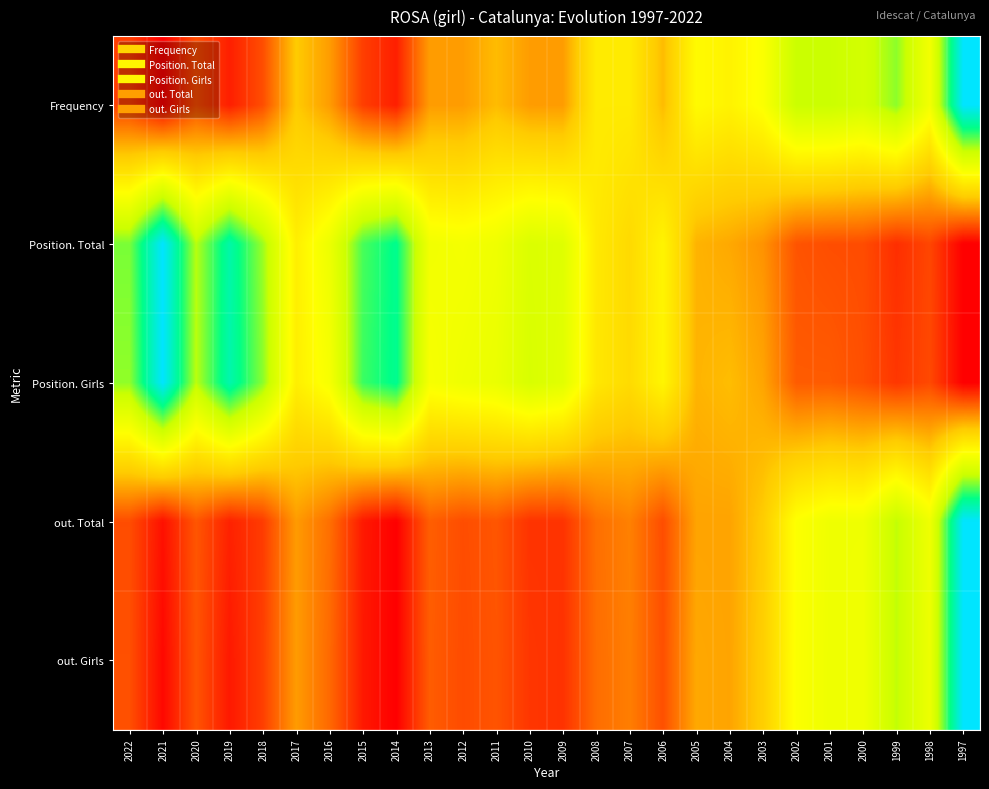

Reading left to right, list all the values displayed in this chart.

Frequency: 2022=0.1	2021=0.0	2020=0.1	2019=0.1	2018=0.1	2017=0.3	2016=0.3	2015=0.1	2014=0.1	2013=0.3	2012=0.3	2011=0.3	2010=0.3	2009=0.3	2008=0.4	2007=0.4	2006=0.3	2005=0.5	2004=0.5	2003=0.5	2002=0.7	2001=0.7	2000=0.6	1999=0.7	1998=0.5	1997=1.0
Position. Total: 2022=0.7	2021=1.0	2020=0.7	2019=0.9	2018=0.7	2017=0.5	2016=0.6	2015=0.8	2014=0.8	2013=0.5	2012=0.5	2011=0.5	2010=0.6	2009=0.6	2008=0.4	2007=0.4	2006=0.5	2005=0.3	2004=0.3	2003=0.2	2002=0.1	2001=0.1	2000=0.1	1999=0.1	1998=0.1	1997=0.0
Position. Girls: 2022=0.7	2021=1.0	2020=0.7	2019=0.9	2018=0.7	2017=0.4	2016=0.5	2015=0.8	2014=0.8	2013=0.5	2012=0.5	2011=0.6	2010=0.6	2009=0.6	2008=0.4	2007=0.4	2006=0.5	2005=0.3	2004=0.3	2003=0.3	2002=0.1	2001=0.1	2000=0.1	1999=0.1	1998=0.1	1997=0.0
out. Total: 2022=0.1	2021=0.0	2020=0.1	2019=0.1	2018=0.1	2017=0.3	2016=0.2	2015=0.0	2014=0.0	2013=0.2	2012=0.1	2011=0.1	2010=0.1	2009=0.1	2008=0.2	2007=0.2	2006=0.1	2005=0.3	2004=0.3	2003=0.3	2002=0.5	2001=0.5	2000=0.5	1999=0.7	1998=0.5	1997=1.0
out. Girls: 2022=0.1	2021=0.0	2020=0.1	2019=0.0	2018=0.1	2017=0.3	2016=0.2	2015=0.0	2014=0.0	2013=0.2	2012=0.1	2011=0.1	2010=0.1	2009=0.1	2008=0.2	2007=0.2	2006=0.1	2005=0.3	2004=0.3	2003=0.3	2002=0.5	2001=0.6	2000=0.5	1999=0.7	1998=0.6	1997=1.0